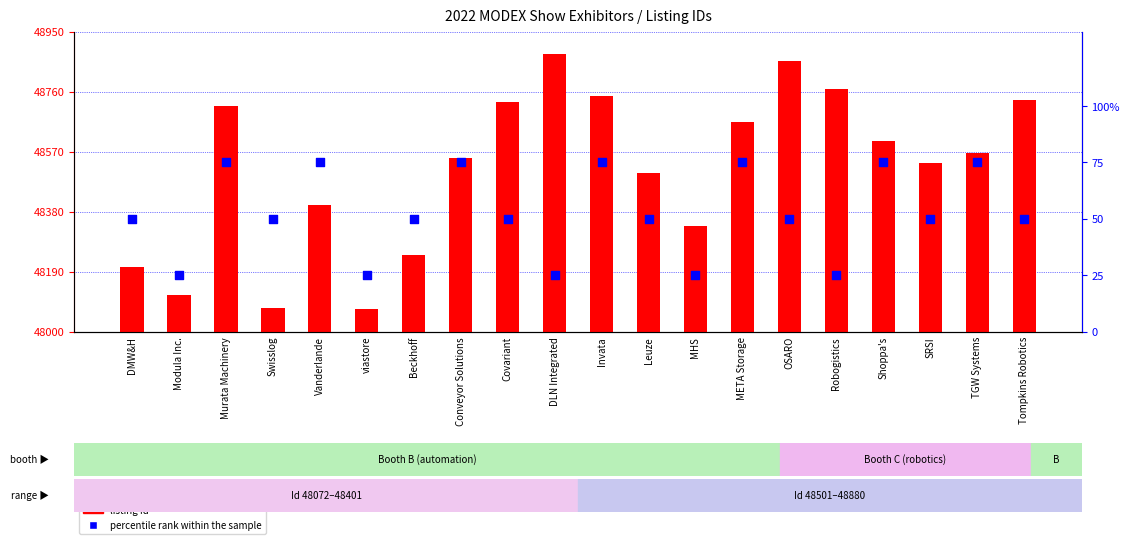

At which category is the sum across all series the highest?

OSARO